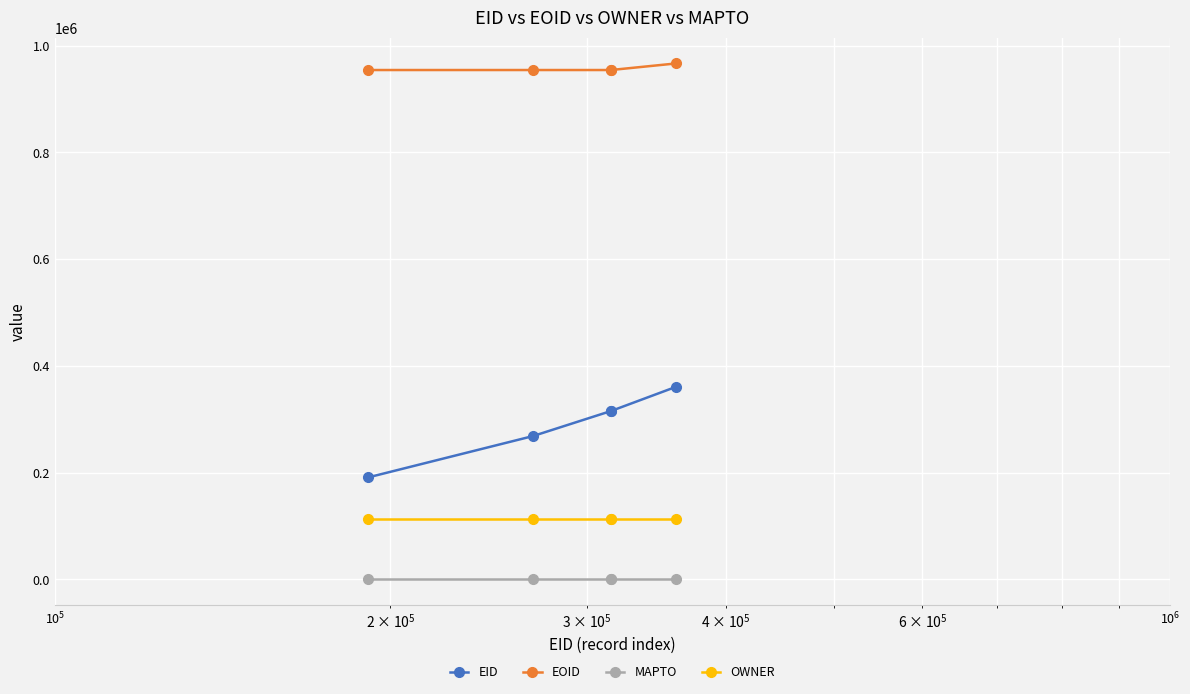

What are all the series names shown in the legend?

EID, EOID, MAPTO, OWNER